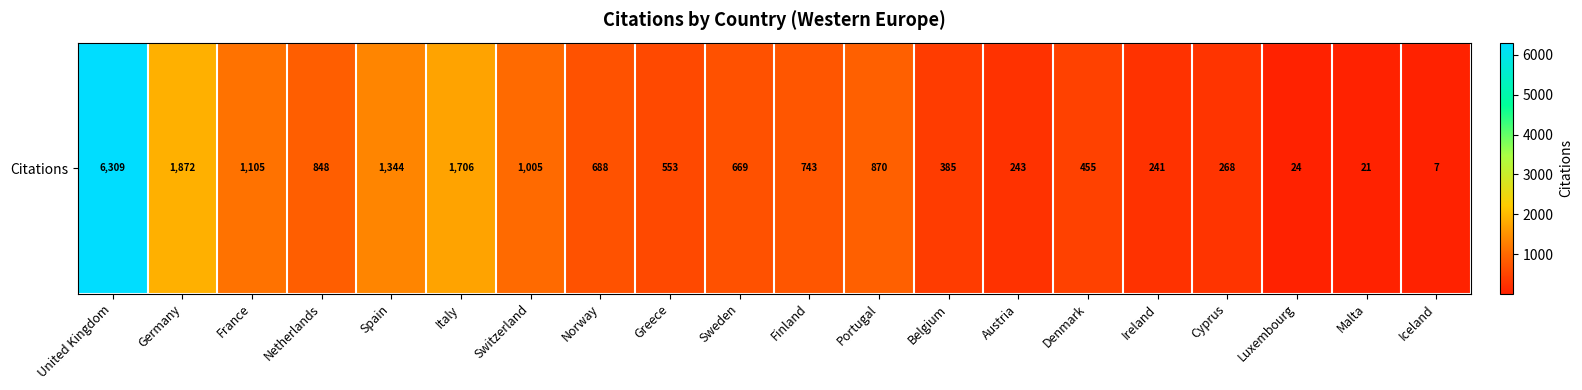

Between Malta and Netherlands, which is larger?

Netherlands